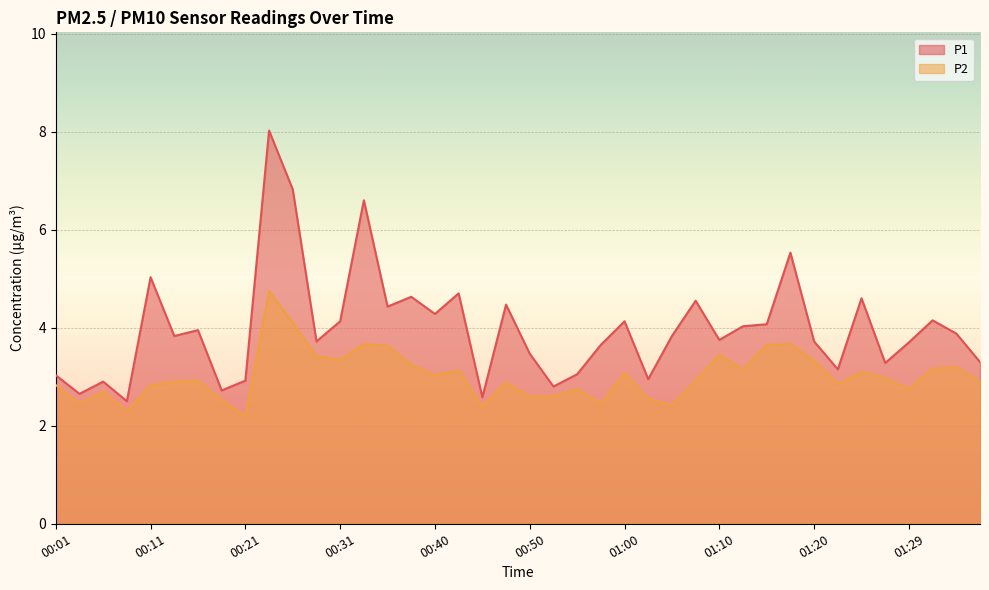

How many distinct data groups are displayed?

2